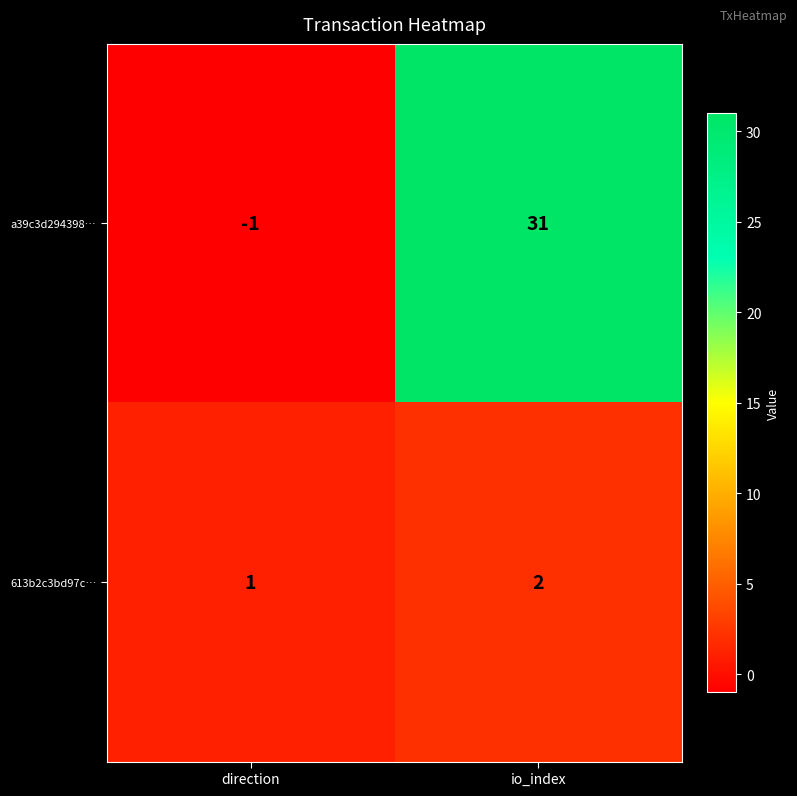

At which label is 613b2c3bd97c… closest to 1?

direction